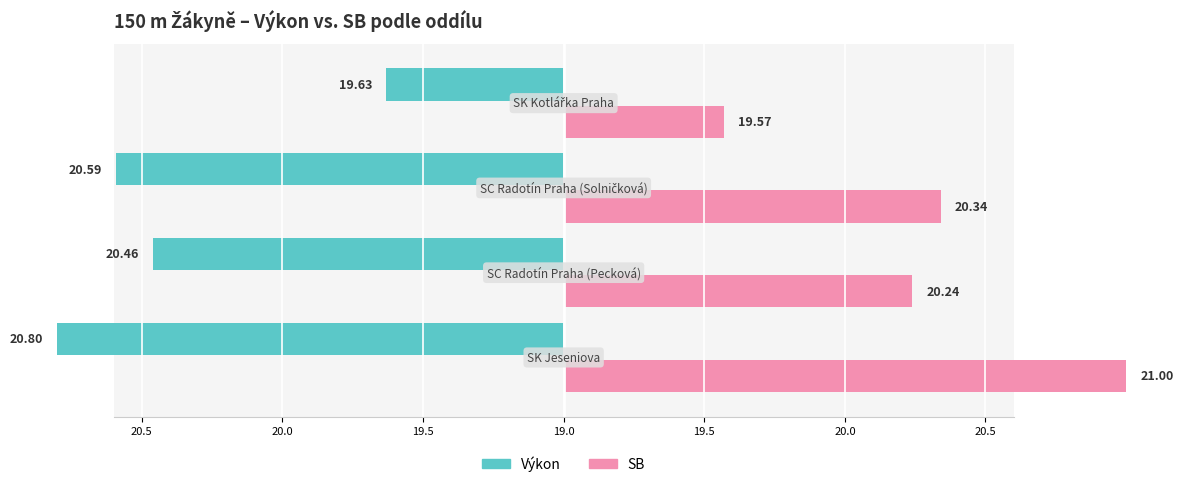

How many values in the SB series exceed 20?

3